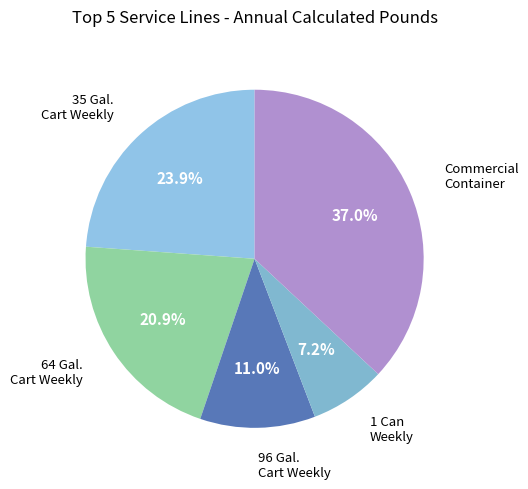

To the nearest percent, what is the difference between the largest and smallest slice percentages?

30%